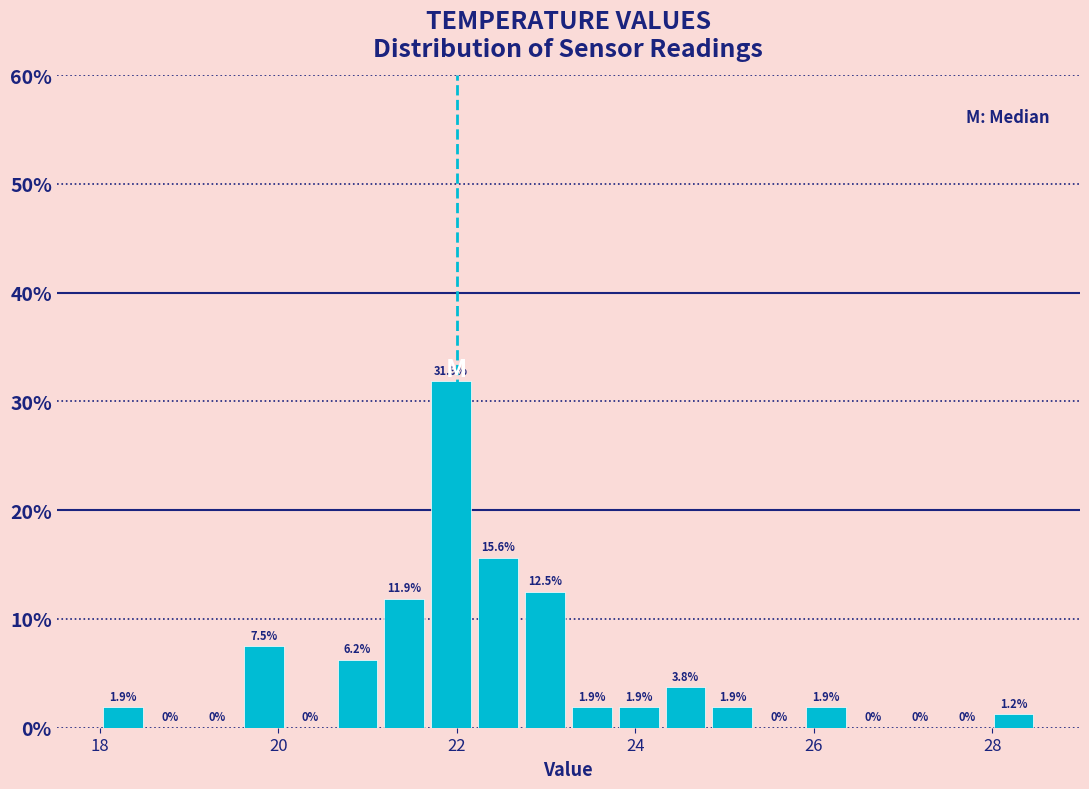

Around what value on the x-axis is the tallest bar? Give the approximate position of its centre, as read against the axis.

22.0